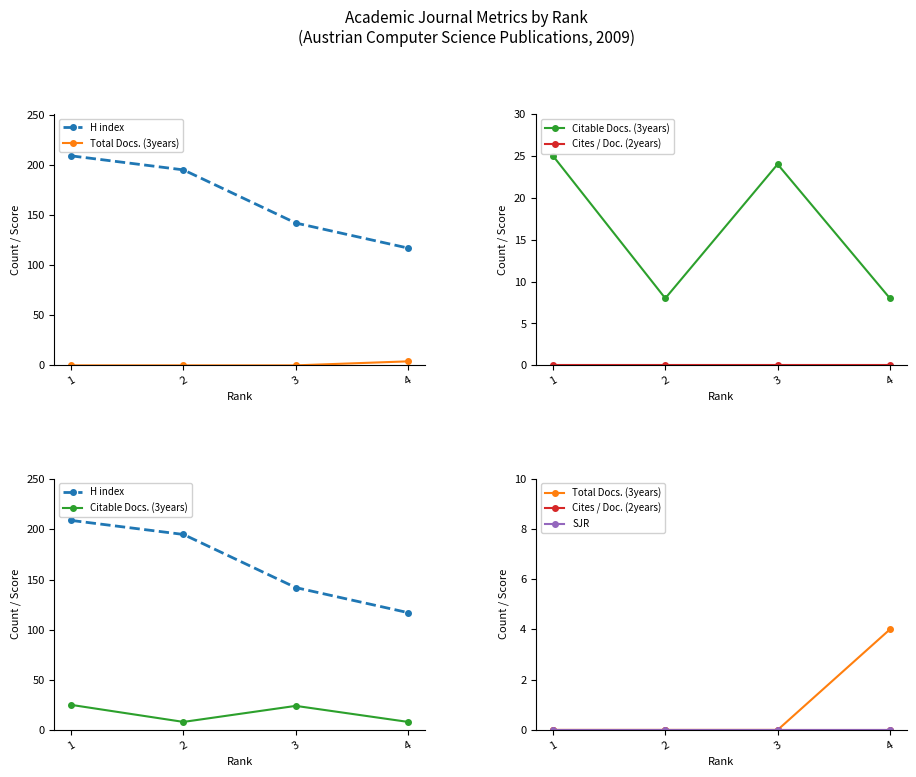

At which label does Citable Docs. (3years) first exceed 24?

1